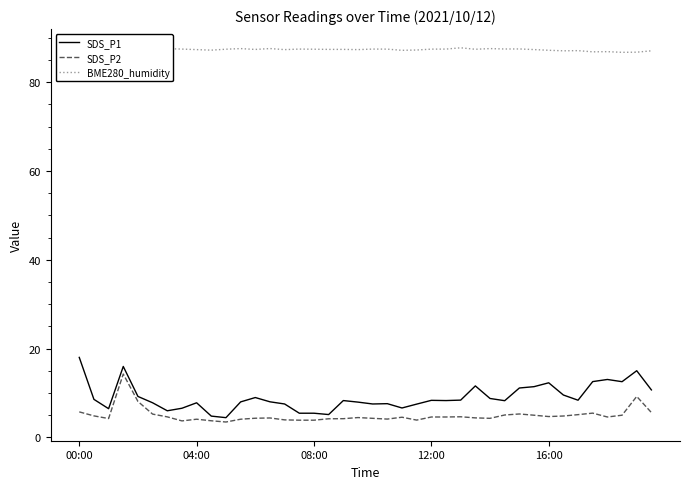

Which series has the largest total across all categories?

BME280_humidity